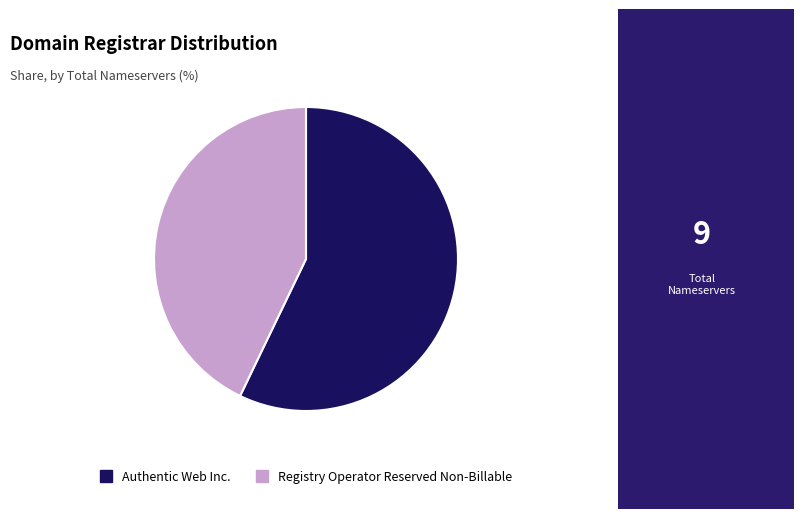

How many segments does this pie chart have?

2